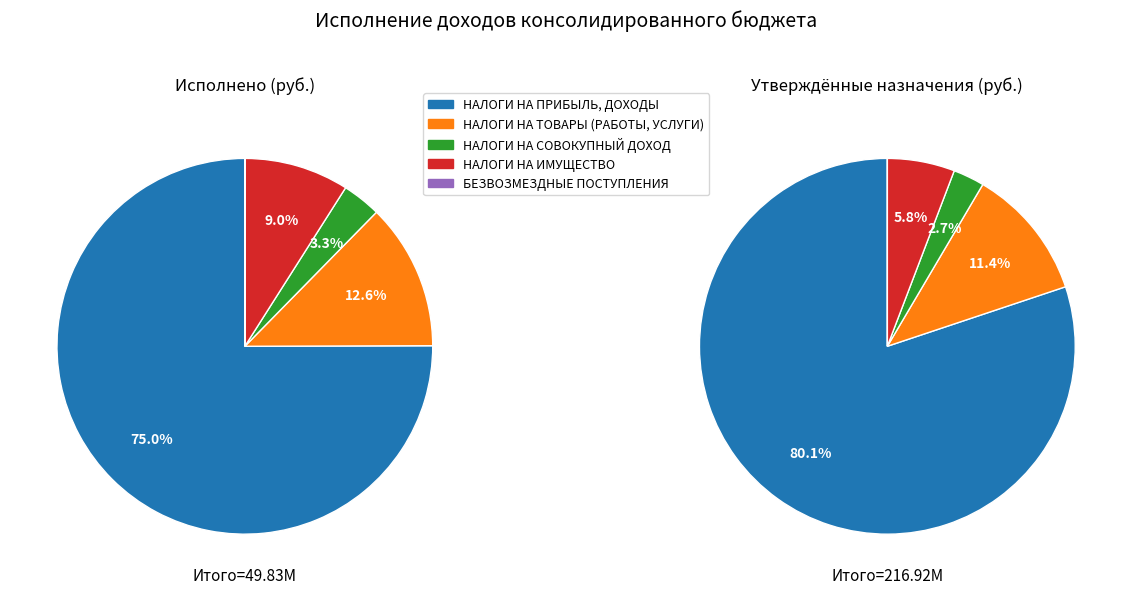

The БЕЗВОЗМЕЗДНЫЕ ПОСТУПЛЕНИЯ slice represents 0% of the pie. True or false?

True